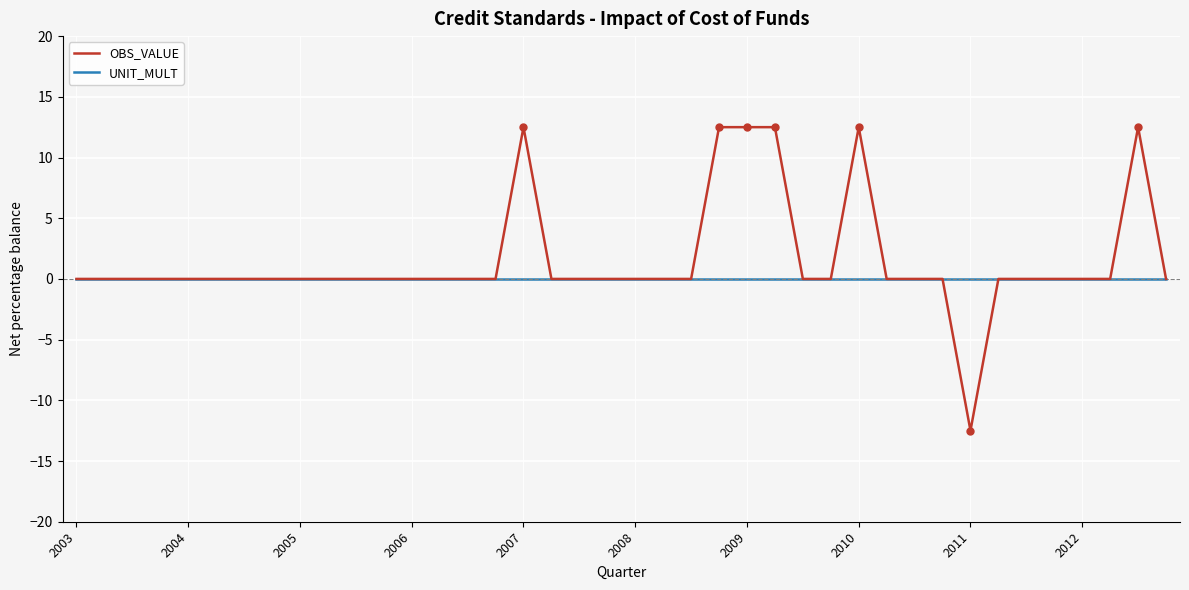

Reading right to left, what are all the values shown in this chart?

OBS_VALUE: 0.0	12.5	0.0	0.0	0.0	0.0	0.0	-12.5	0.0	0.0	0.0	12.5	0.0	0.0	12.5	12.5	12.5	0.0	0.0	0.0	0.0	0.0	0.0	12.5	0.0	0.0	0.0	0.0	0.0	0.0	0.0	0.0	0.0	0.0	0.0	0.0	0.0	0.0	0.0	0.0
UNIT_MULT: 0.0	0.0	0.0	0.0	0.0	0.0	0.0	0.0	0.0	0.0	0.0	0.0	0.0	0.0	0.0	0.0	0.0	0.0	0.0	0.0	0.0	0.0	0.0	0.0	0.0	0.0	0.0	0.0	0.0	0.0	0.0	0.0	0.0	0.0	0.0	0.0	0.0	0.0	0.0	0.0